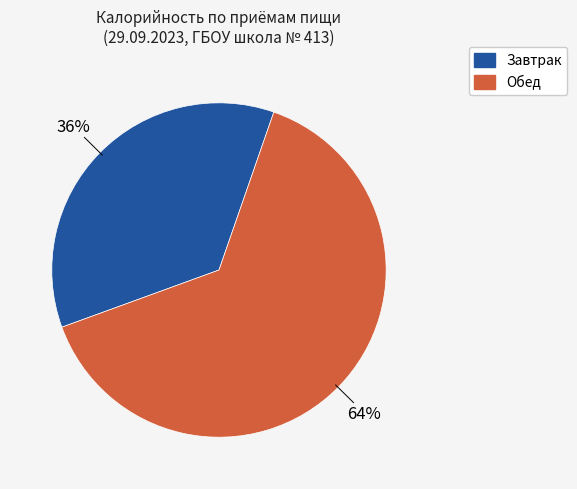

Which slice is the largest?

Обед